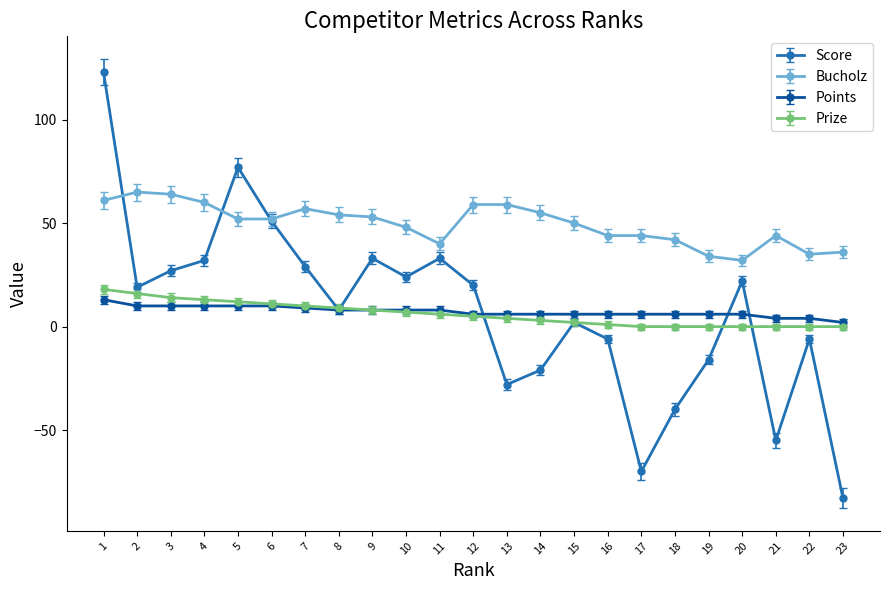

How many series are shown in this chart?

4